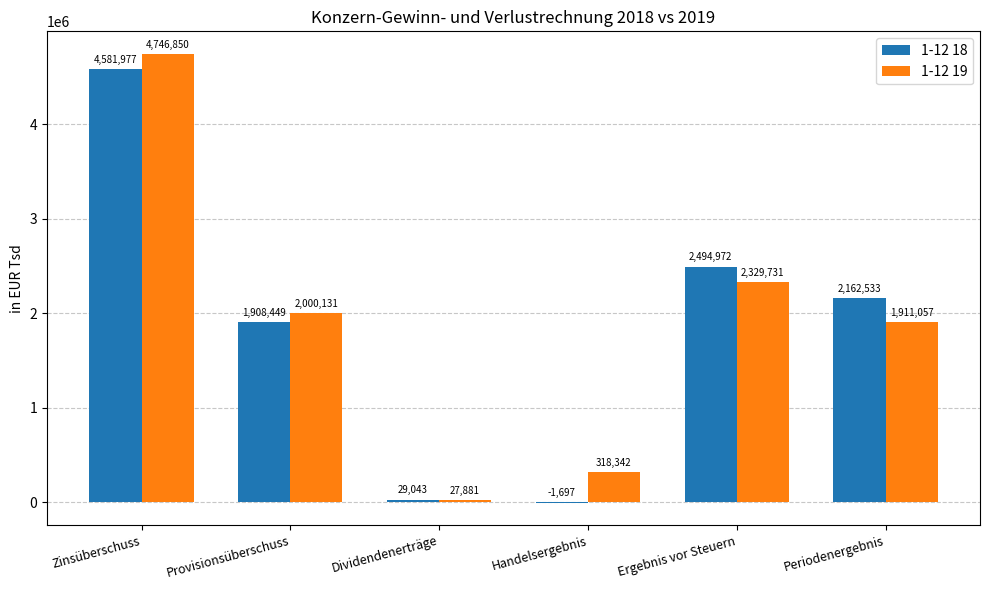

Are the bars grouped side by side (vs. stacked)?

Yes